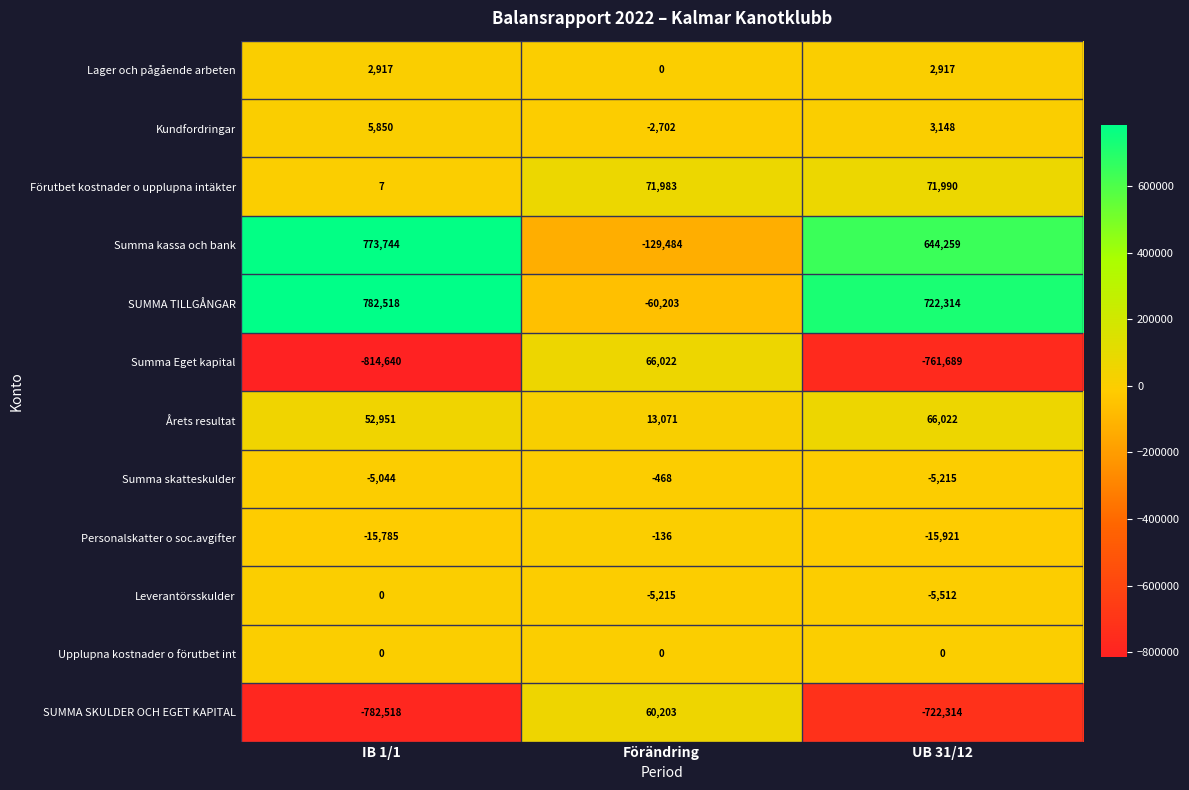

What is the average value of the Lager och pågående arbeten series?

1945